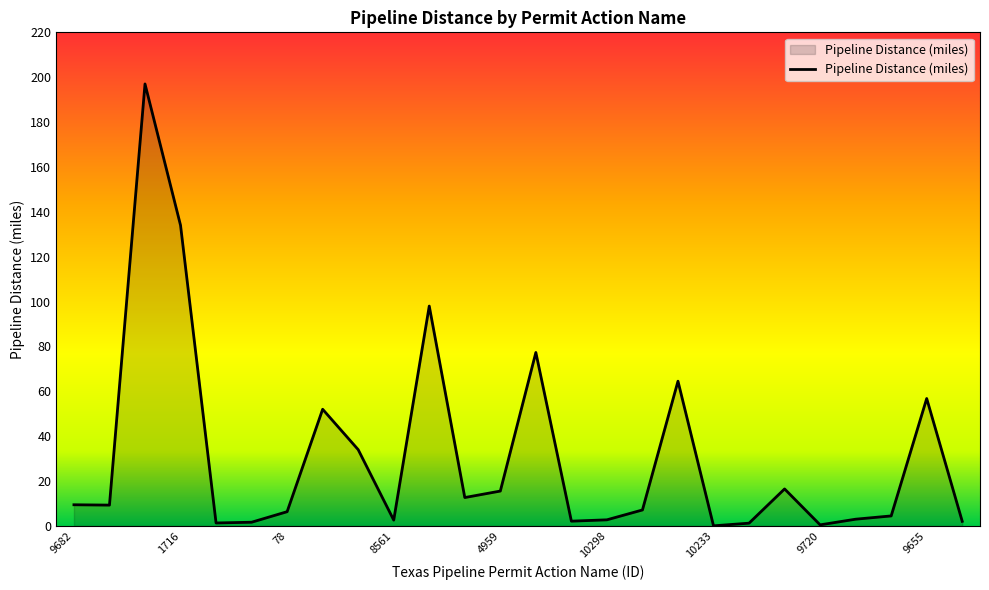

What is the greatest value displayed?

197.0